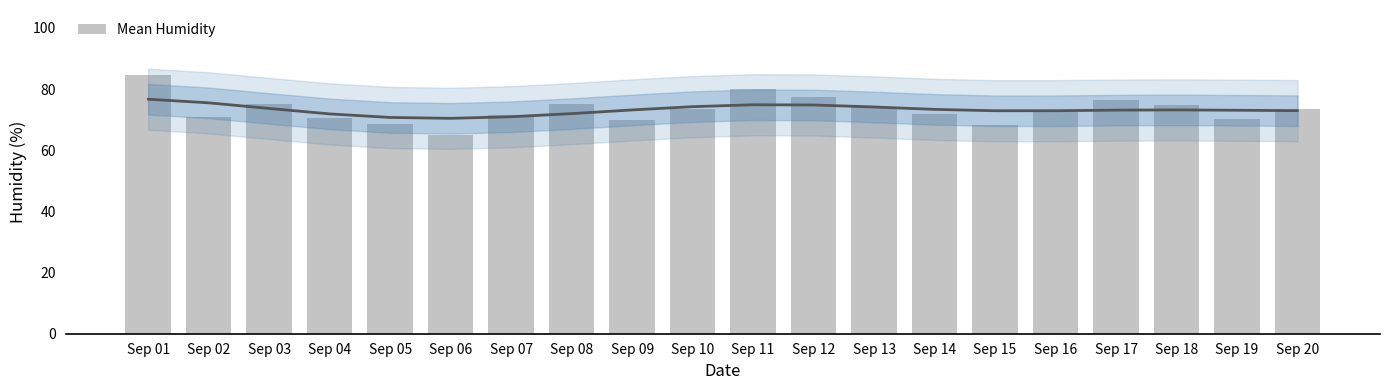

List the labels in order of value, smallest first.

Sep 06, Sep 15, Sep 05, Sep 09, Sep 19, Sep 04, Sep 02, Sep 07, Sep 14, Sep 16, Sep 20, Sep 10, Sep 13, Sep 18, Sep 03, Sep 08, Sep 17, Sep 12, Sep 11, Sep 01